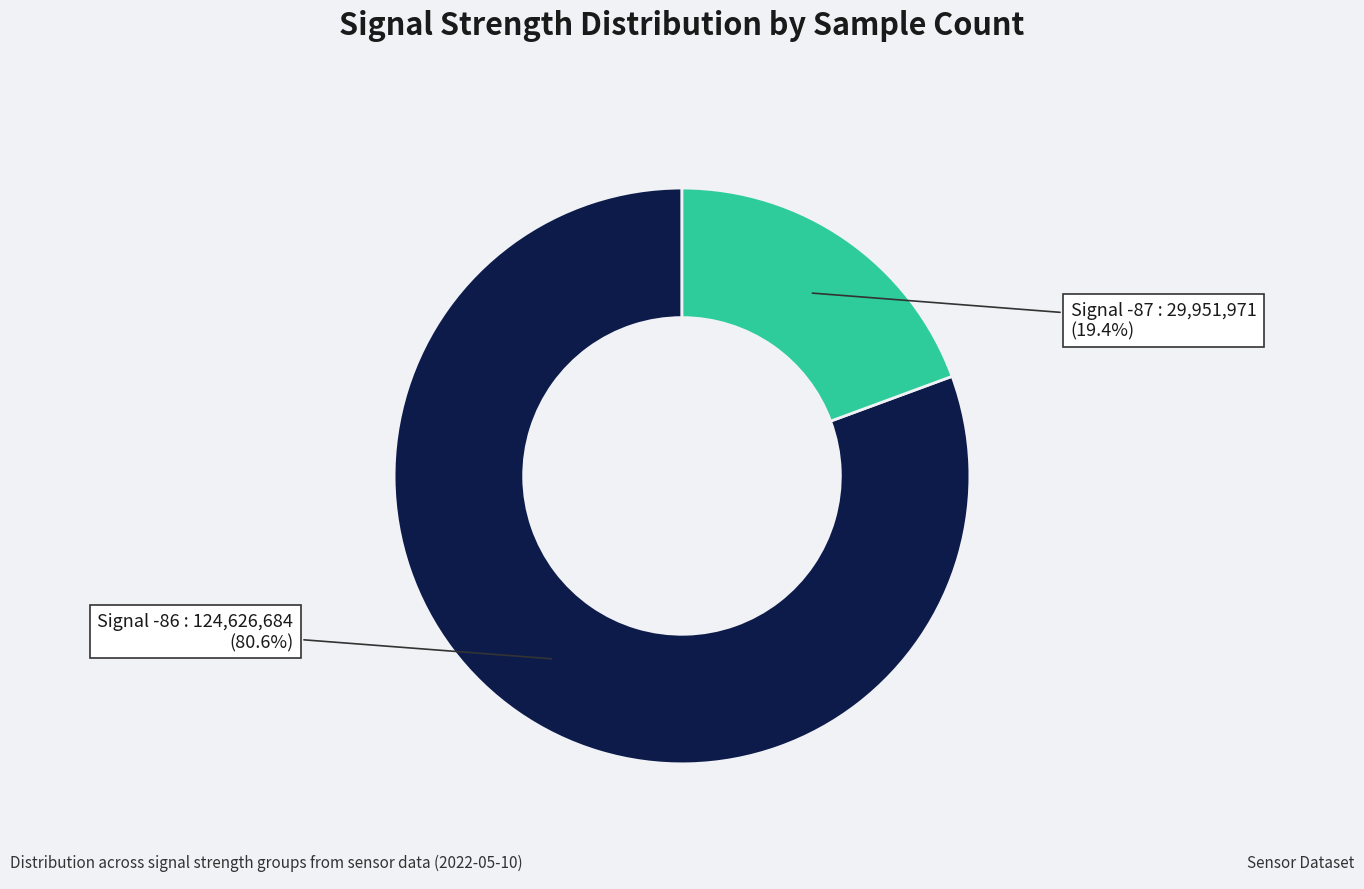

Is there a majority slice in this chart?

Yes